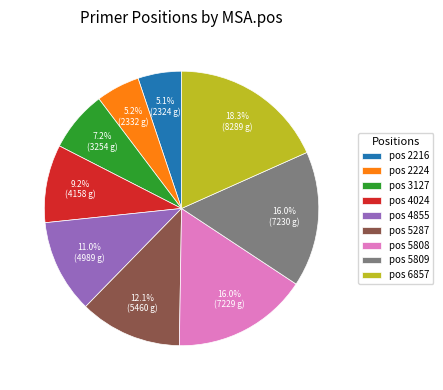

How many slices are in this pie chart?

9